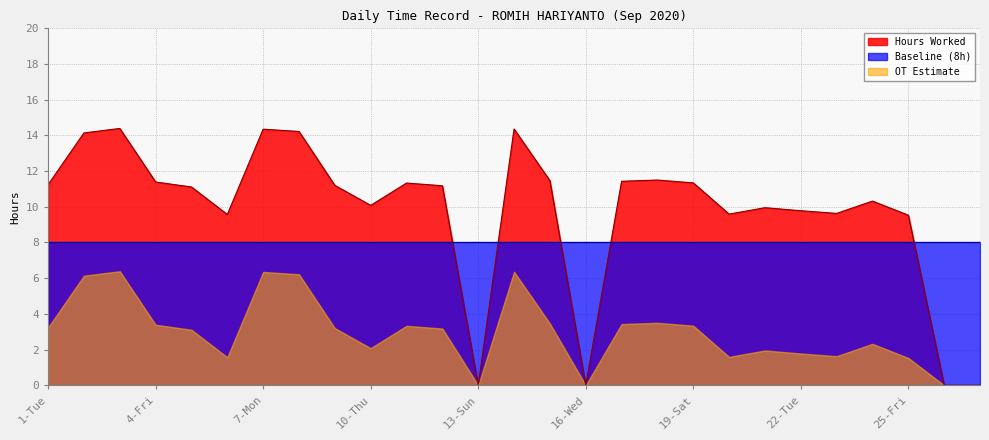

True or false: Baseline (8h) has more than 2 points higher than both neighbors.

False